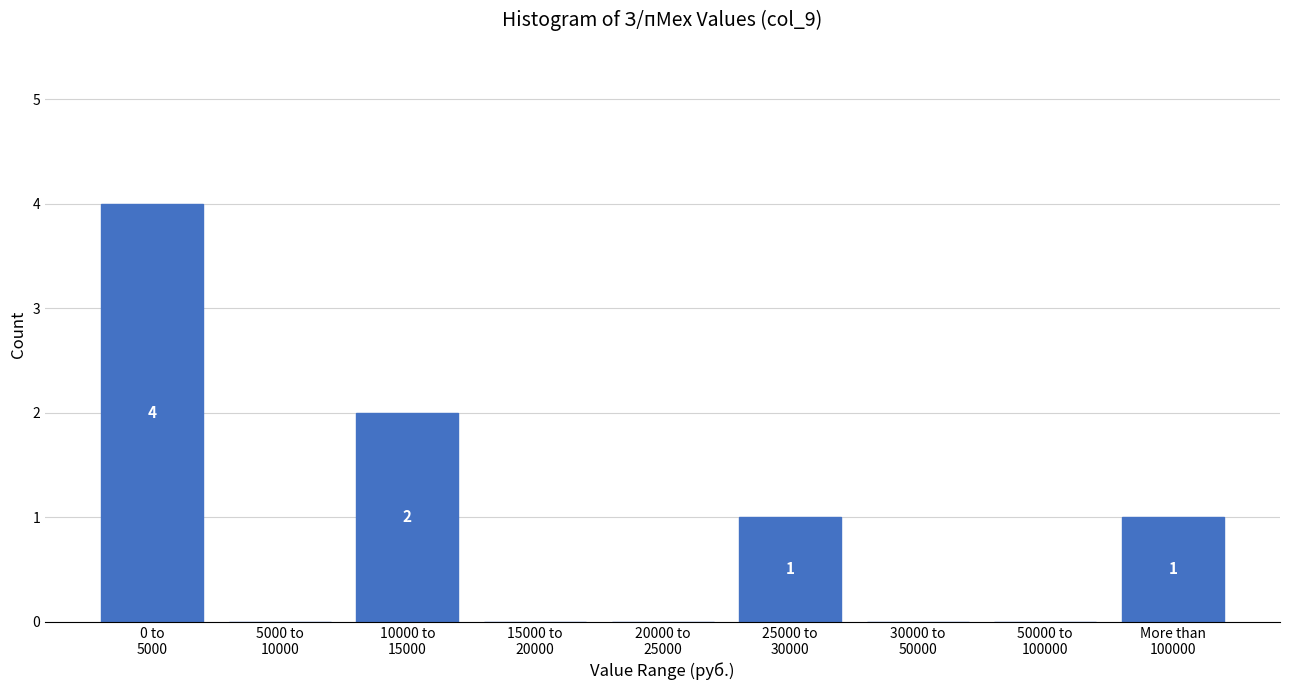

What is the sum of all values?

8